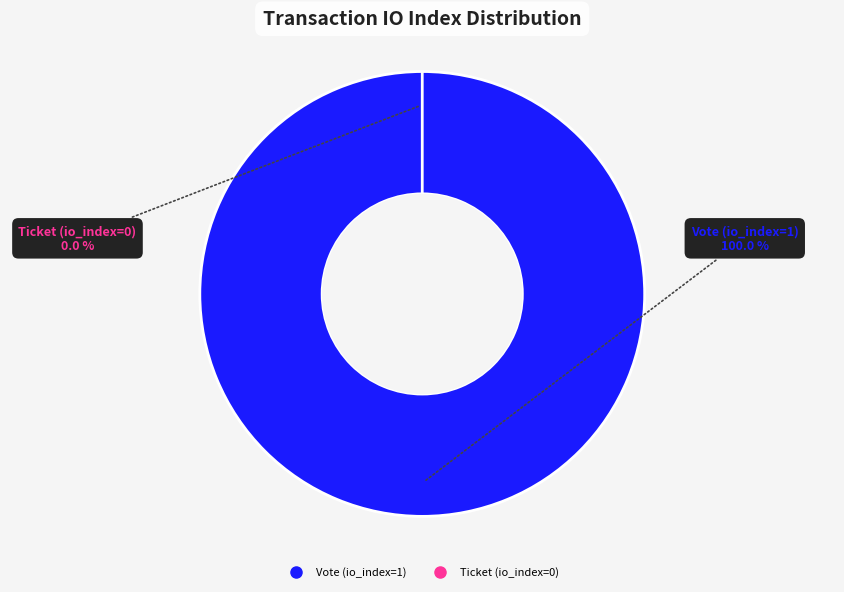

To the nearest percent, what is the average slice percentage?

50%